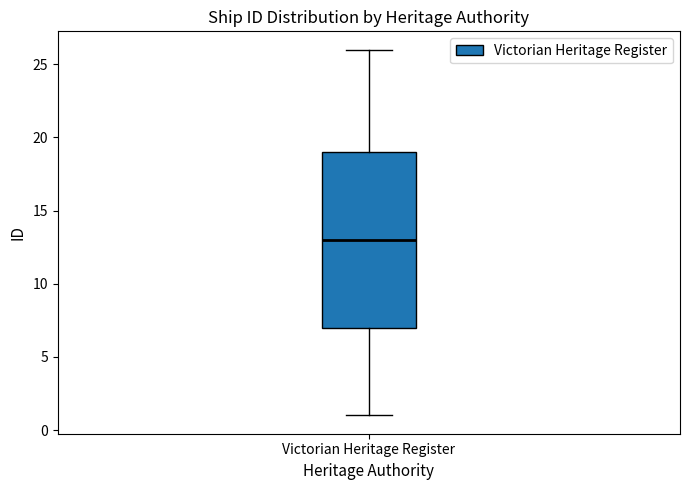

Read this box plot against the y-axis: the position of the median line, the range covered by the box, and the ends of both whiskers. The values are not printed on the chart, so give them approximately, as read against the axis.

median 13, box 7 to 19, whiskers 1 to 26